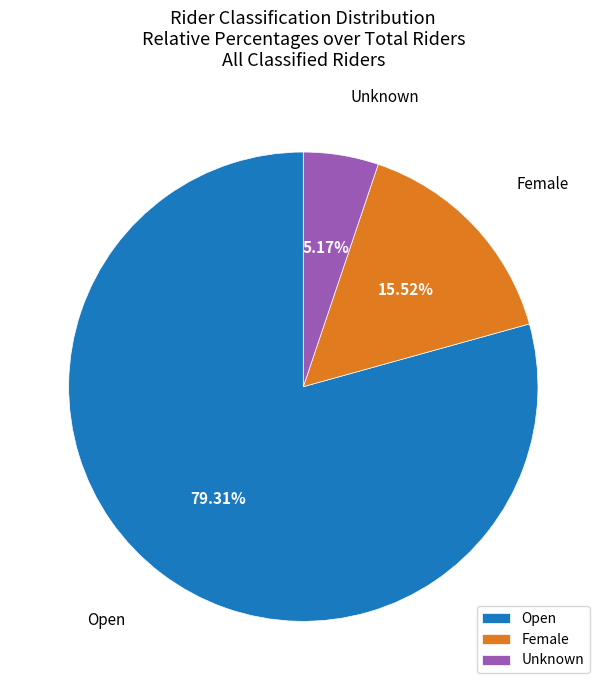

To the nearest percent, what is the combined percentage of Unknown and Open?

84%